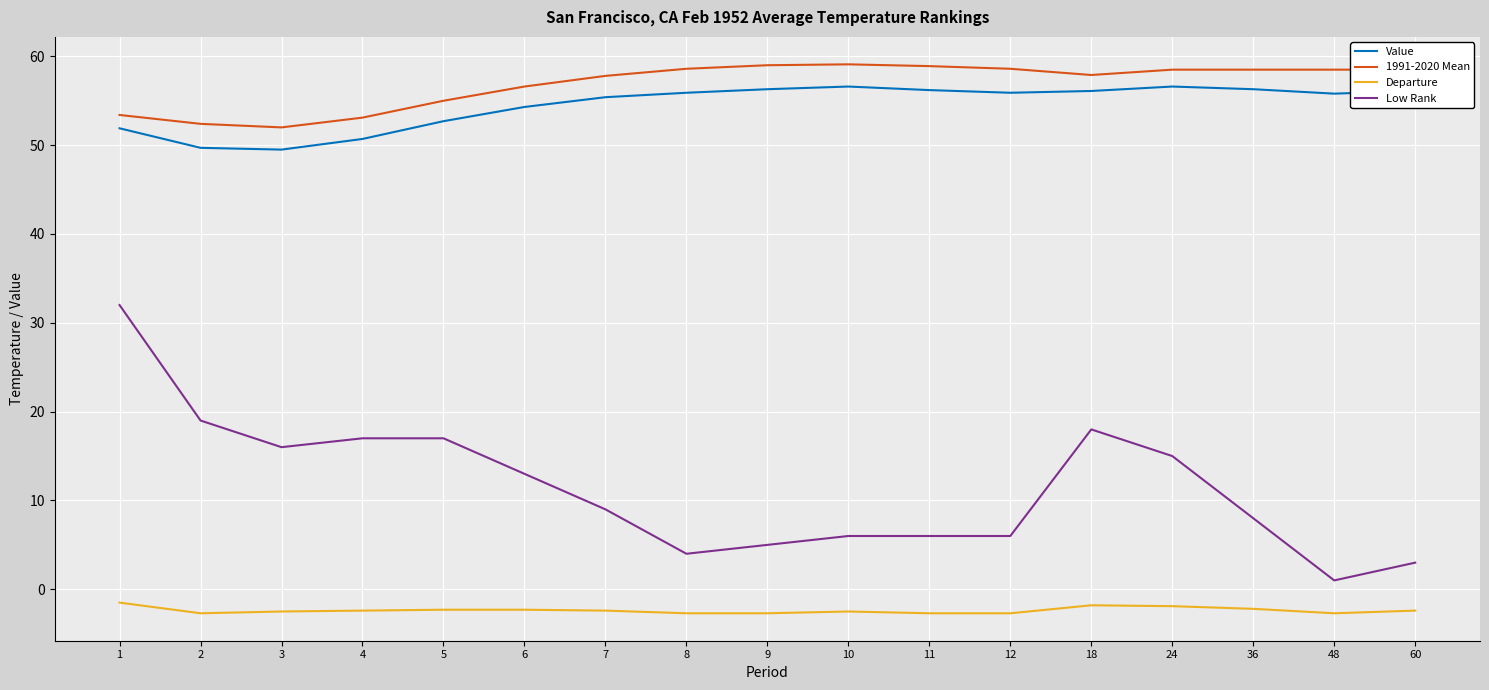

True or false: Value and Departure cross at least once.

False